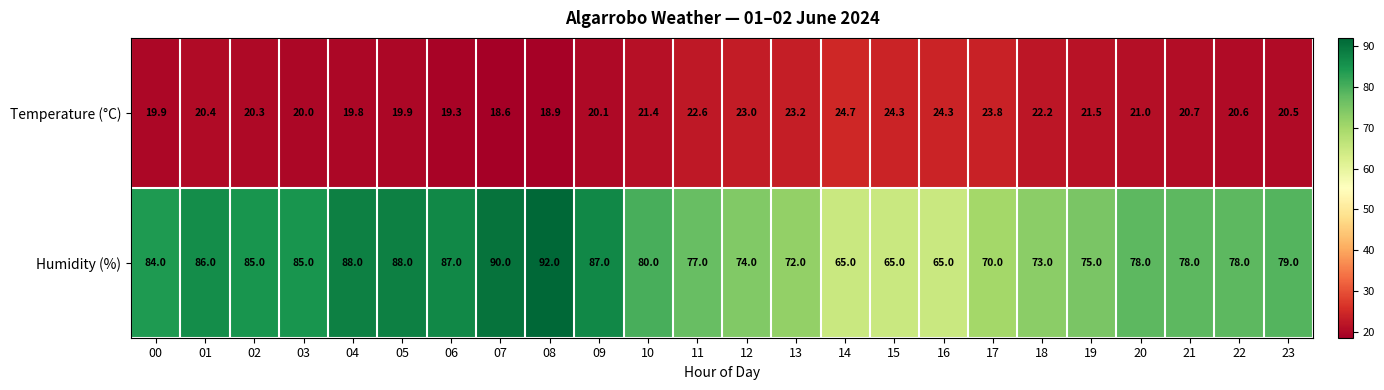

The value of Temperature (°C) at 03 is 20.0. True or false?

True